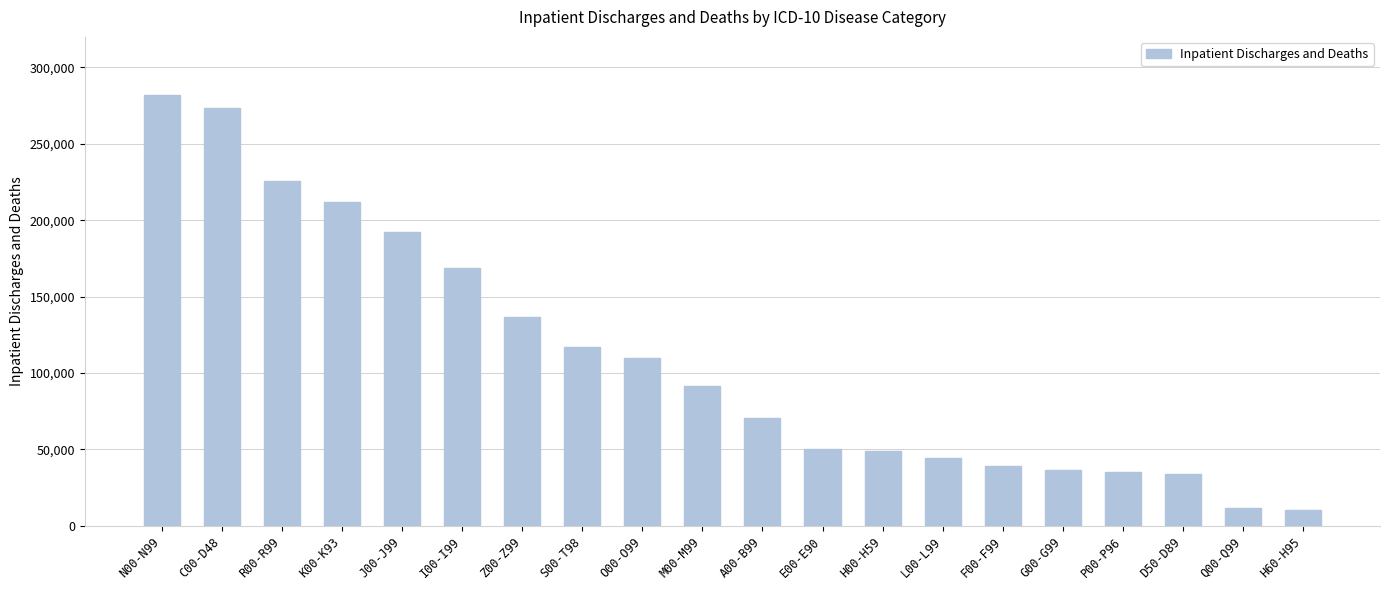

What is the change in value from I00-I99 to Q00-Q99?

-156707